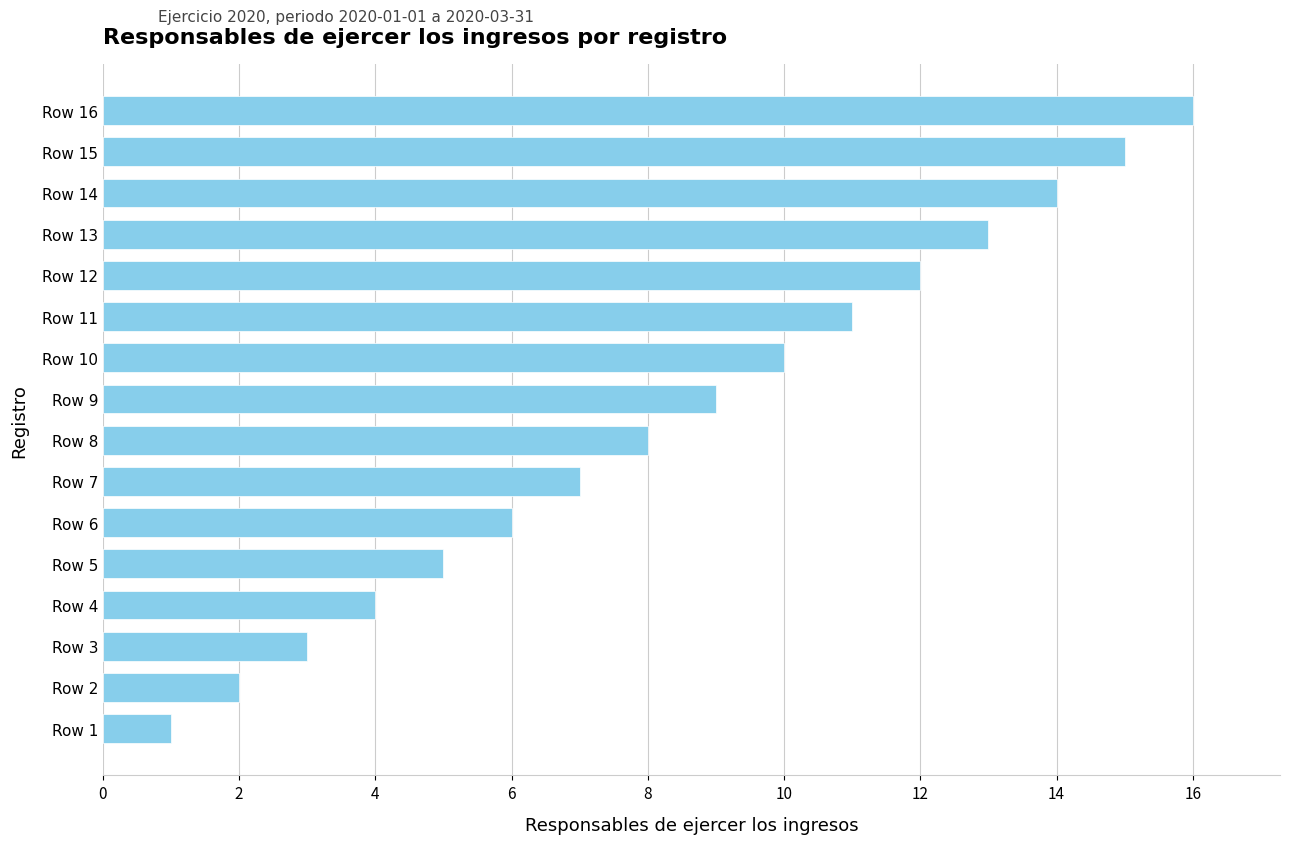

What is the difference between the maximum and second lowest values?

14